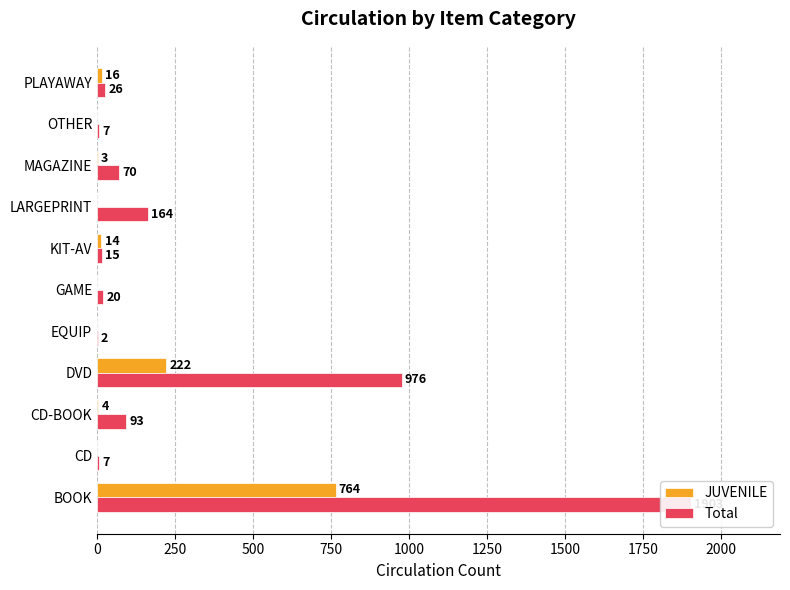

What position from the right is PLAYAWAY?

1